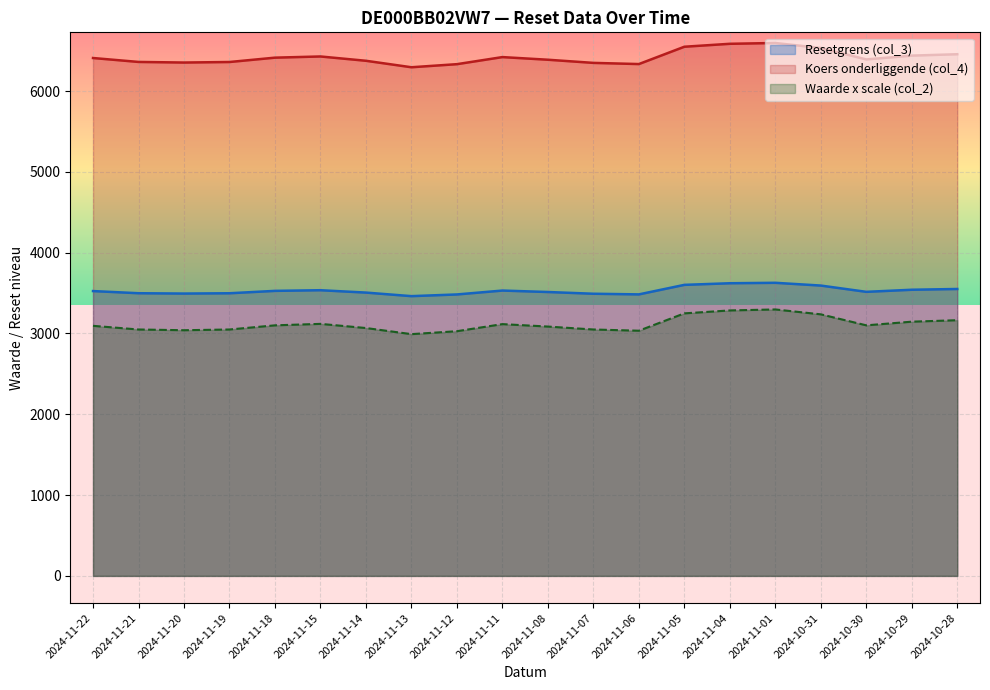

In Koers onderliggende (col_4), how many points are lower than both neighbors (excluding endpoints)?

4